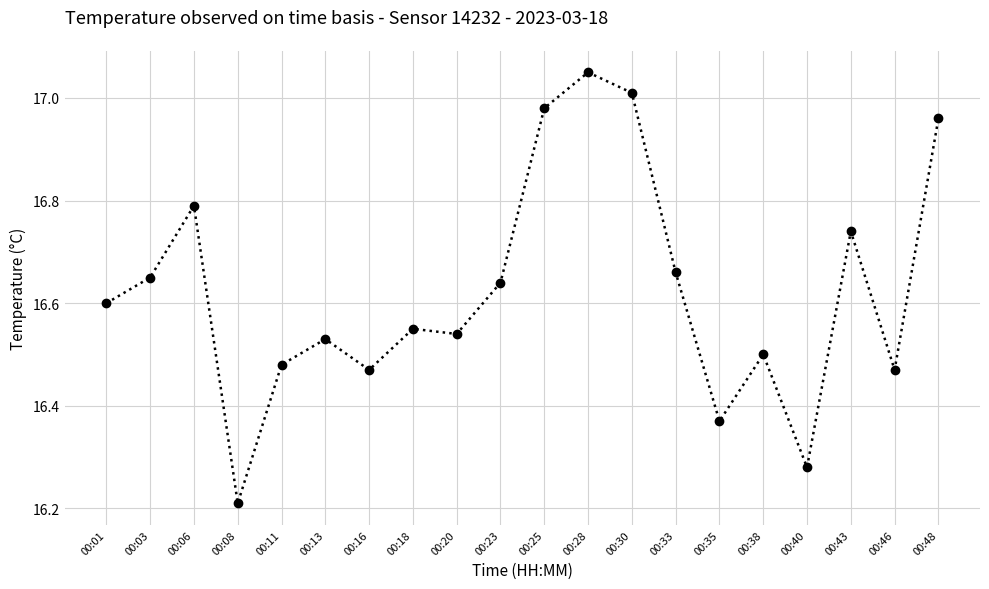

True or false: the data shows 7.8 at 00:28.

False